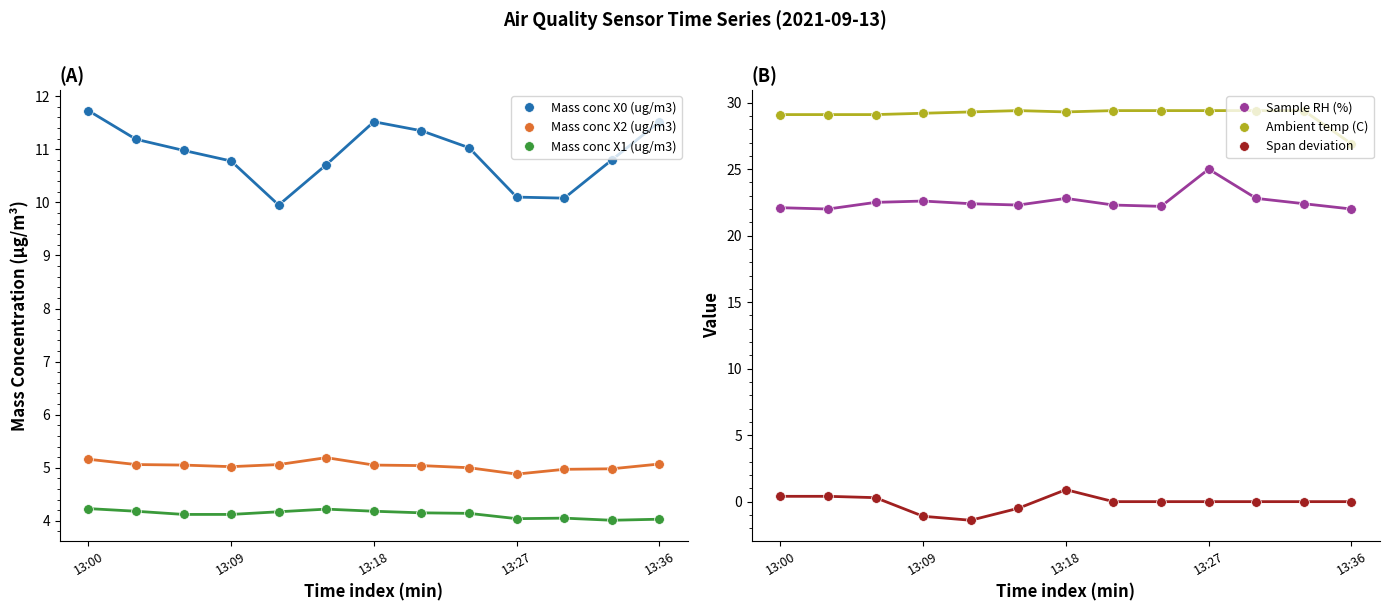

What is the spread (max minus min) of values at 13:00?

28.7